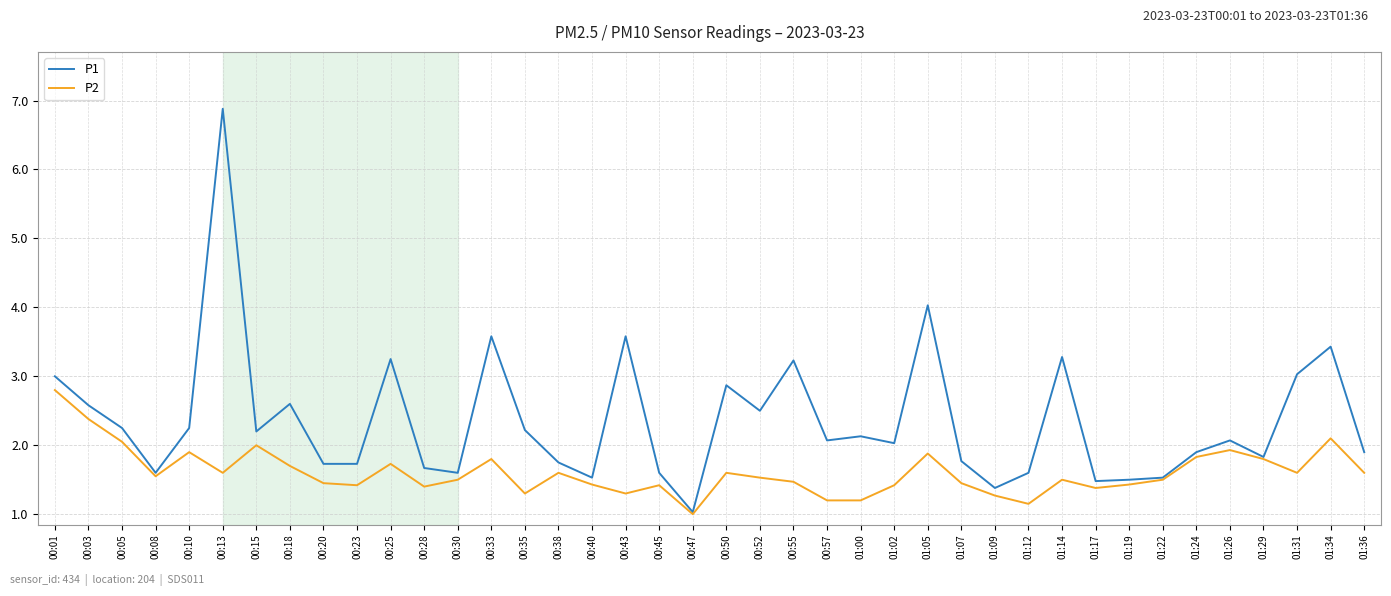

At which category is the sum across all series the highest?

00:13